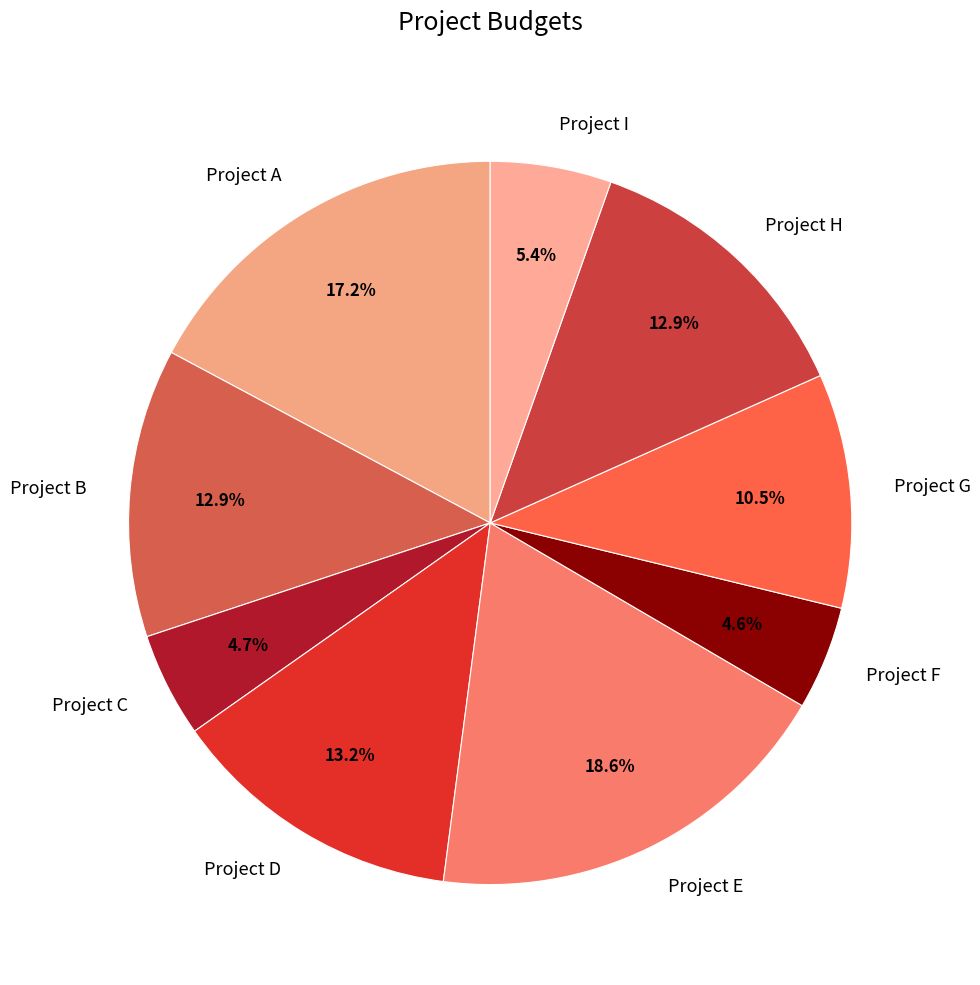

Which category has the biggest portion of the pie?

Project E